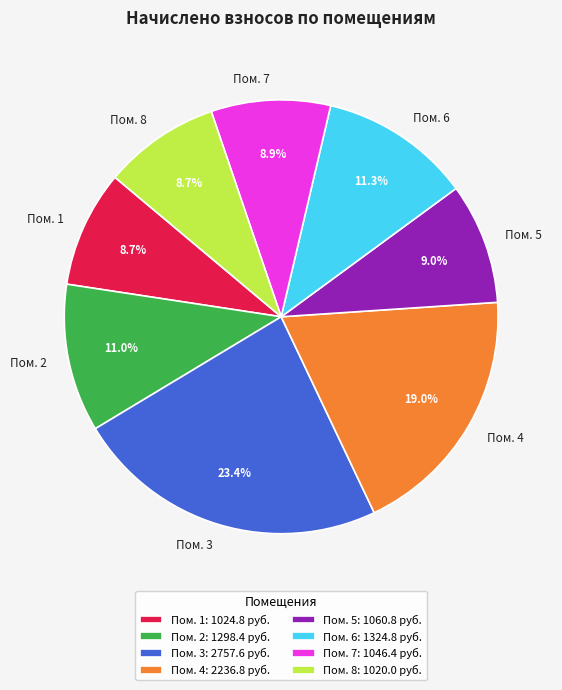

Is there a majority slice in this chart?

No